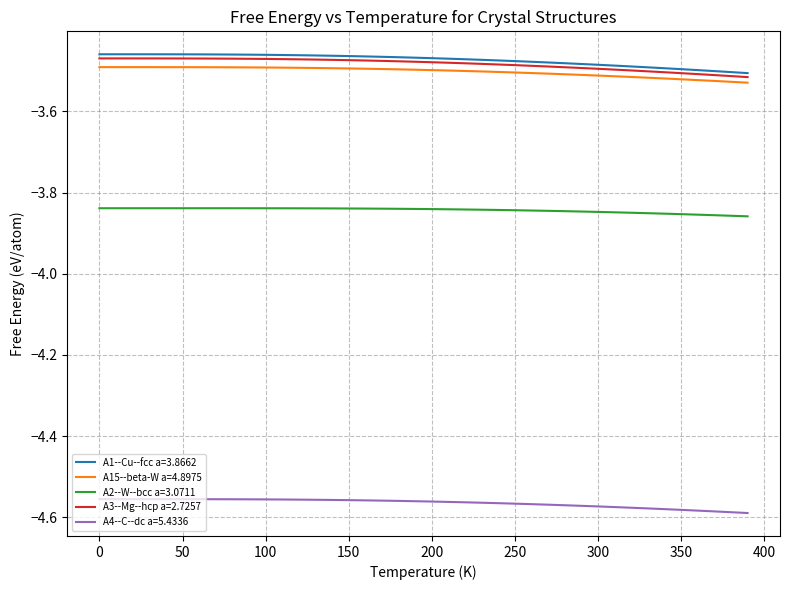

True or false: A2--W--bcc a=3.0711 and A3--Mg--hcp a=2.7257 cross at least once.

False